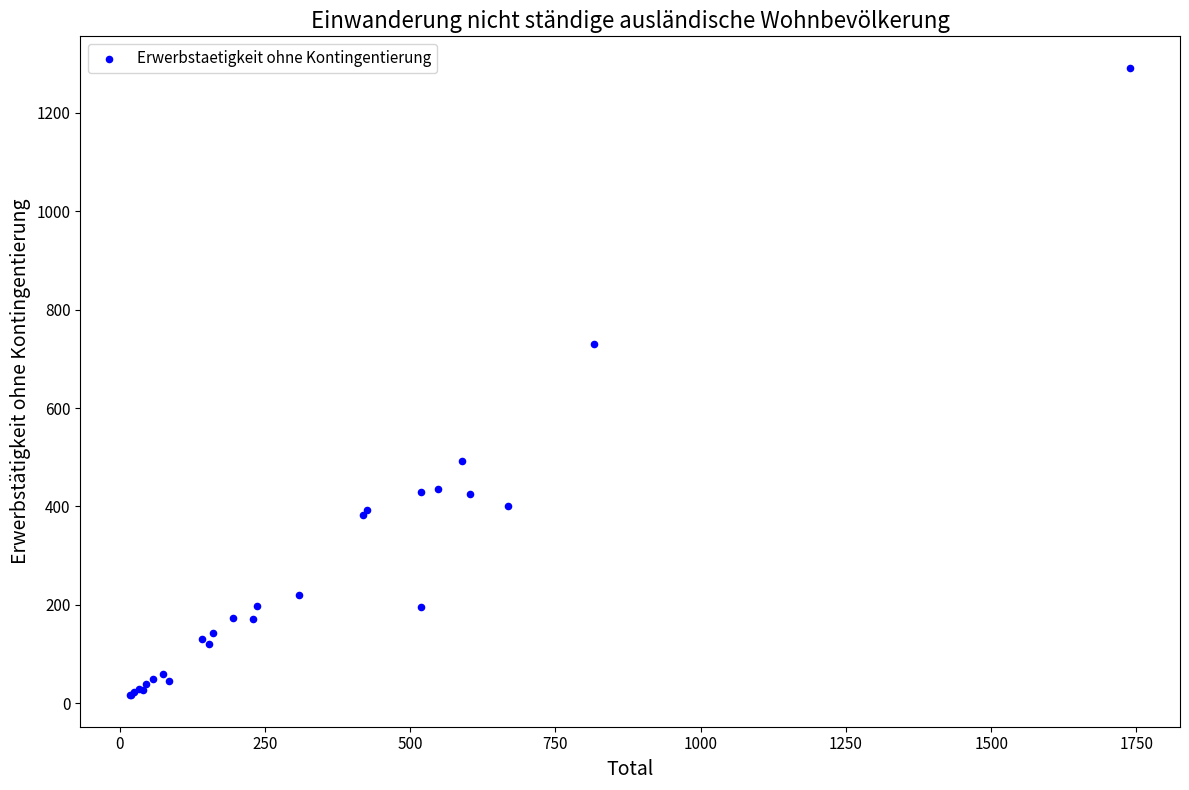

What Y value in the scatter plot is closest to 654?

730